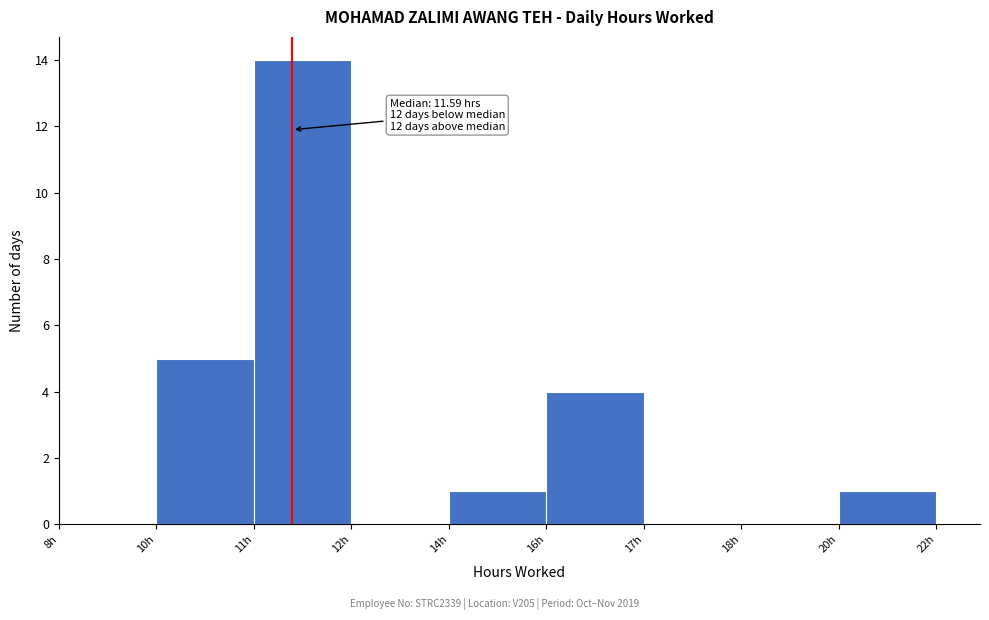

Reading left to right, transcribe all the data shown in this chart.

8h=0	10h=5	11h=14	12h=0	14h=1	16h=4	17h=0	18h=0	20h=1